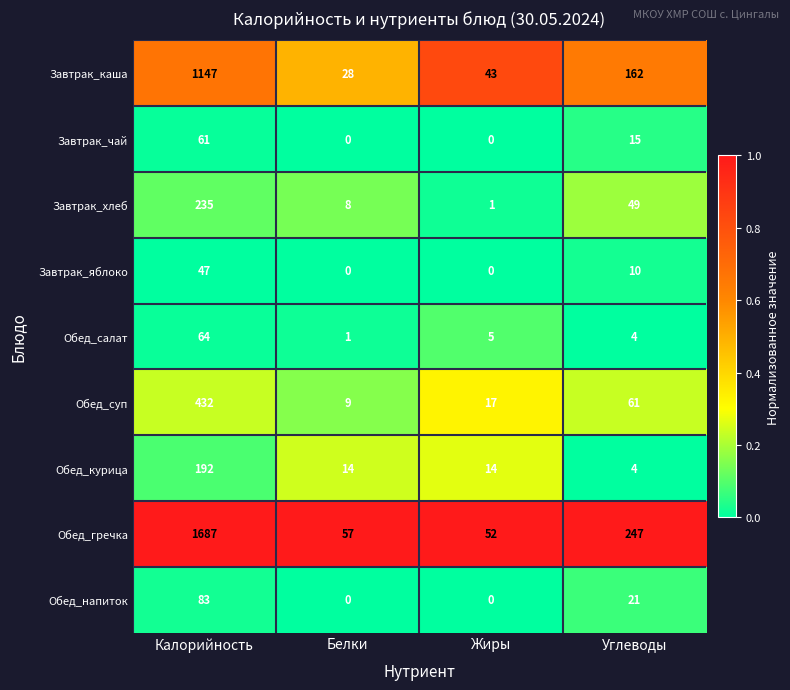

Between Калорийность and Белки, which series saw the biggest shift?

Обед_гречка